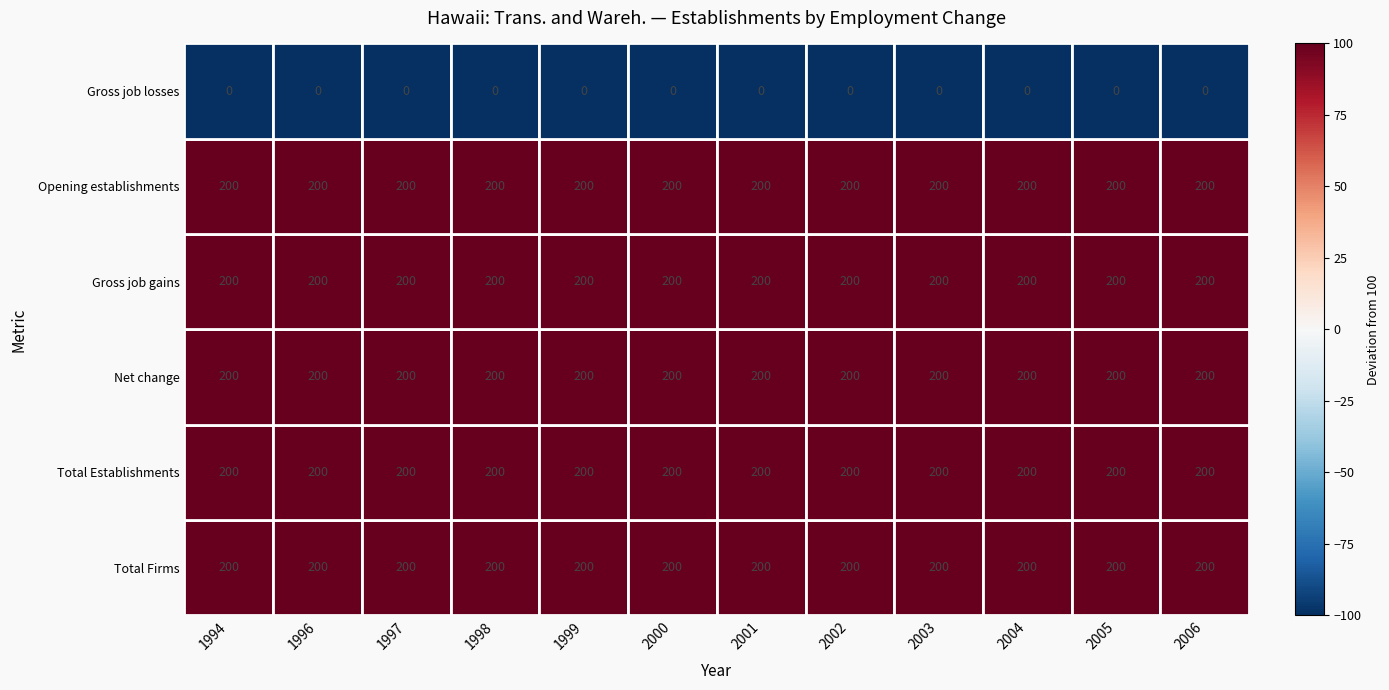

Which has a higher value, 1994 or 1997?

1994